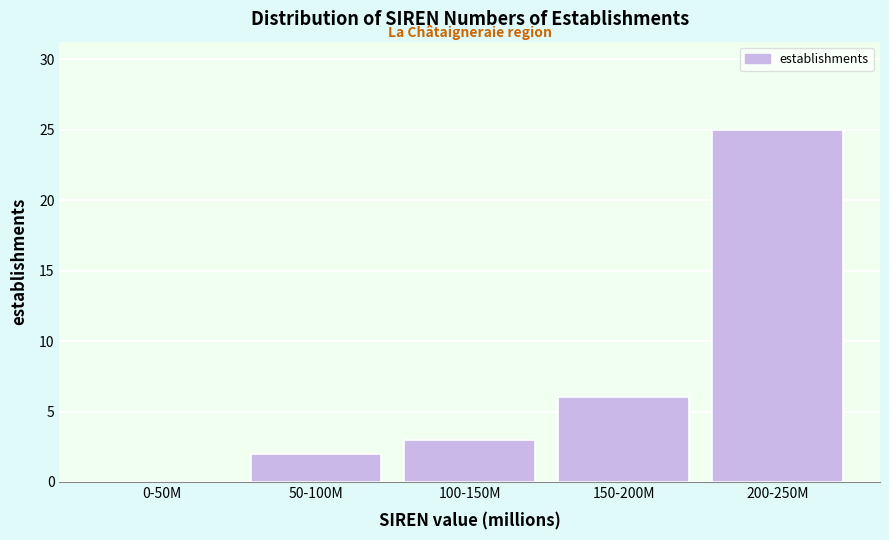

Reading left to right, transcribe all the data shown in this chart.

0-50M=0	50-100M=2	100-150M=3	150-200M=6	200-250M=25